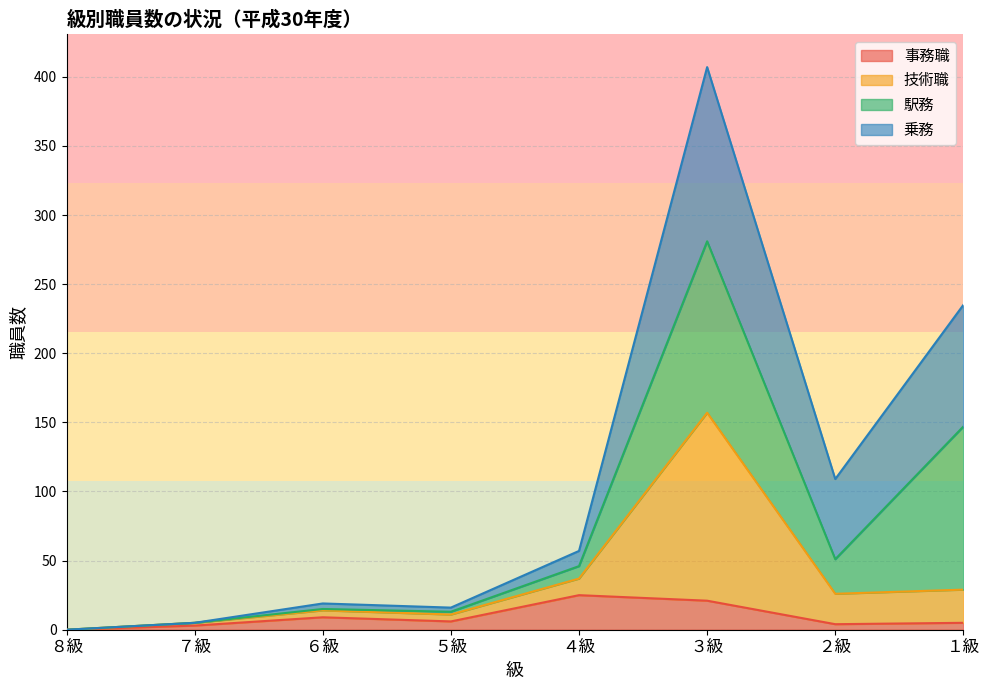

What position from the right is １級?

1